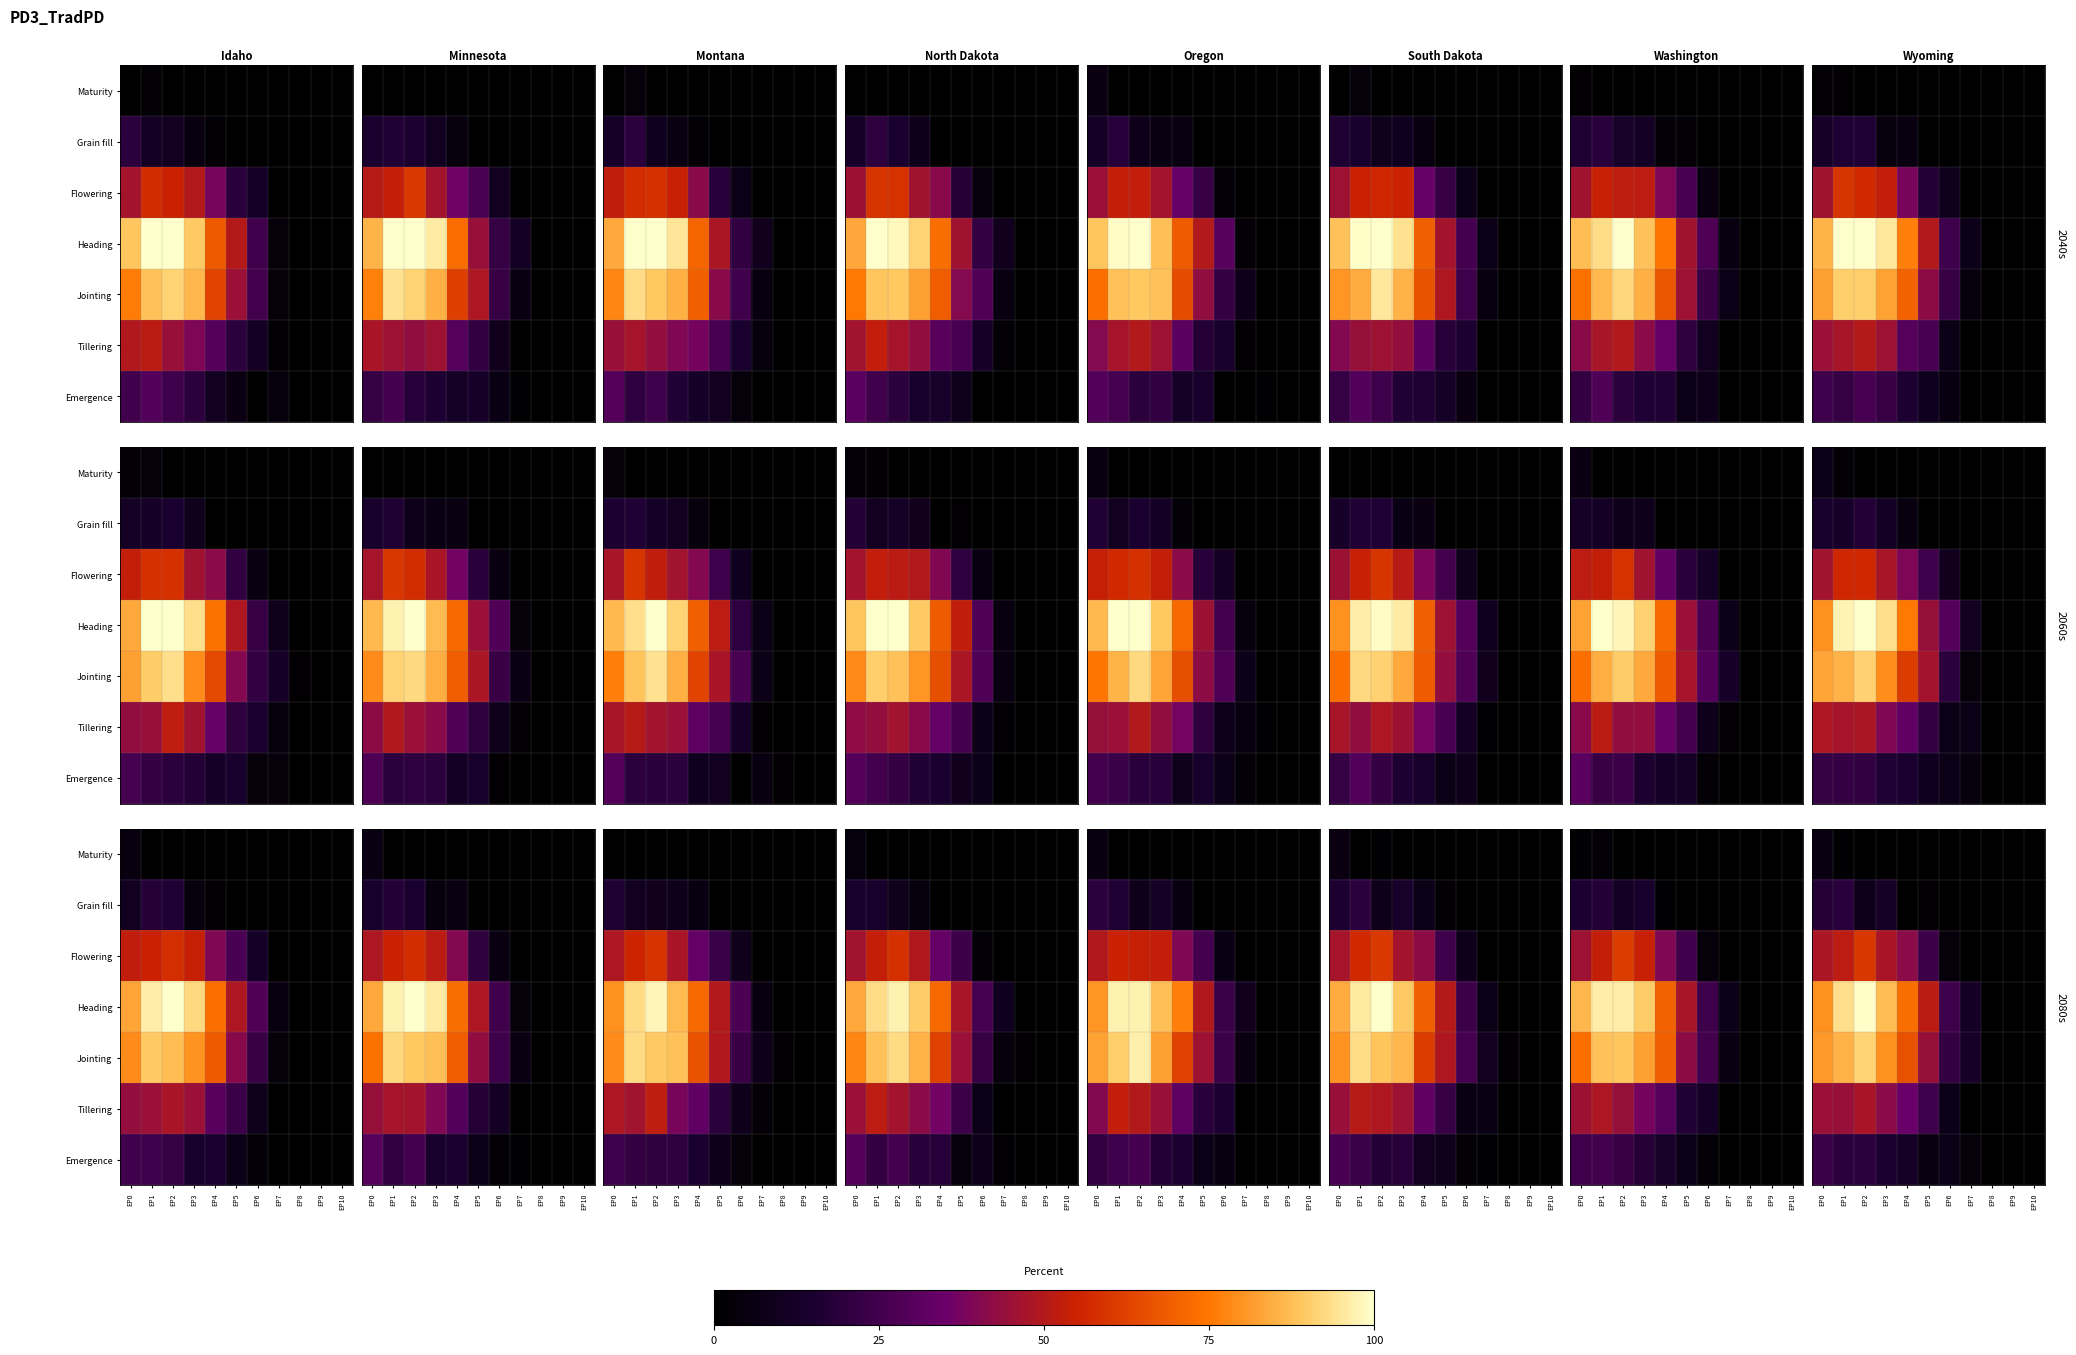

What is the approximate value of Heading at EP1?

93.7